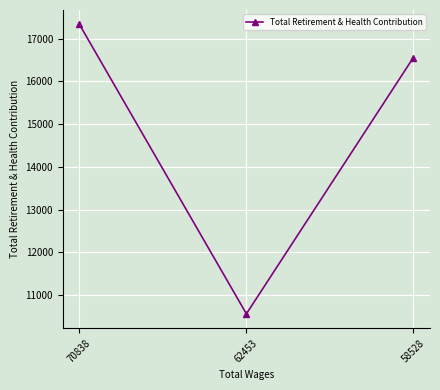

What is the difference between the maximum and minimum values?

6777